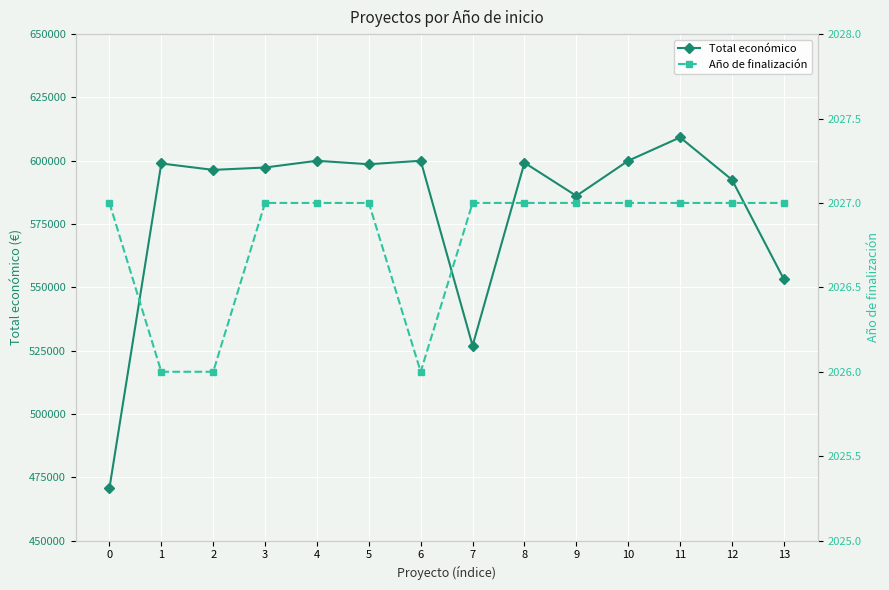

True or false: Total económico and Año de finalización cross at least once.

False